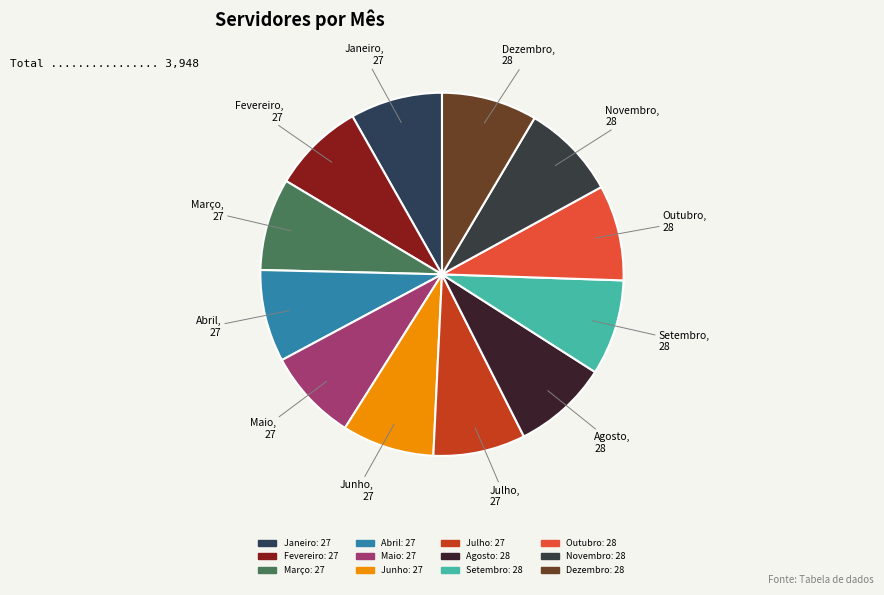

The Abril slice represents 1% of the pie. True or false?

False